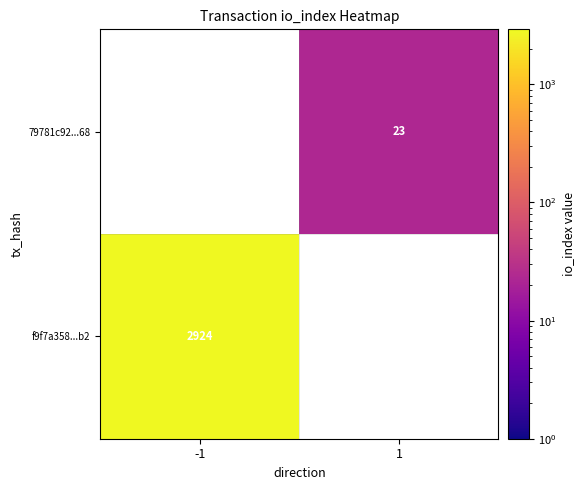

Is the value of 79781c92...68 at 1 greater than the value of f9f7a358...b2 at -1?

No